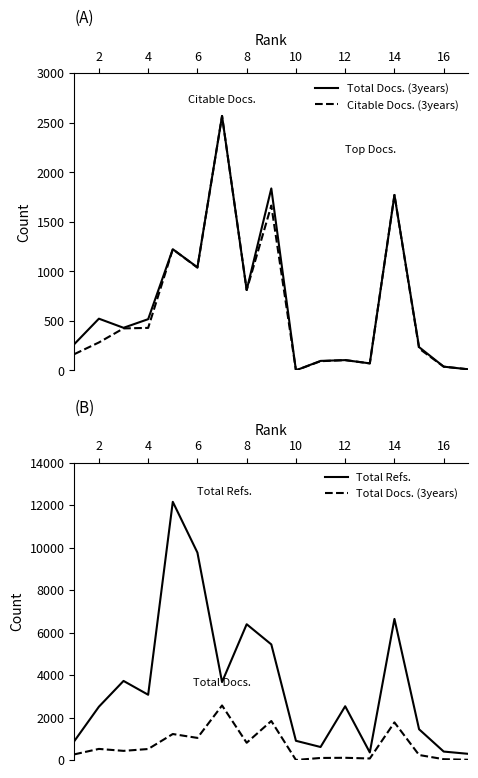

How many lines are shown in the chart?

3